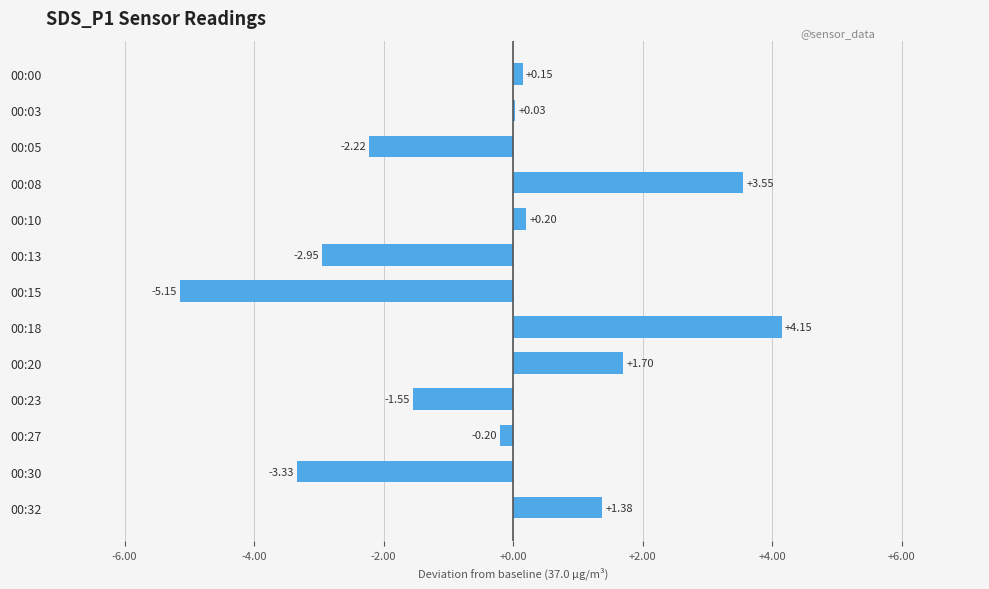

What is the ratio of the value at 00:20 to the value at 00:08?

0.5